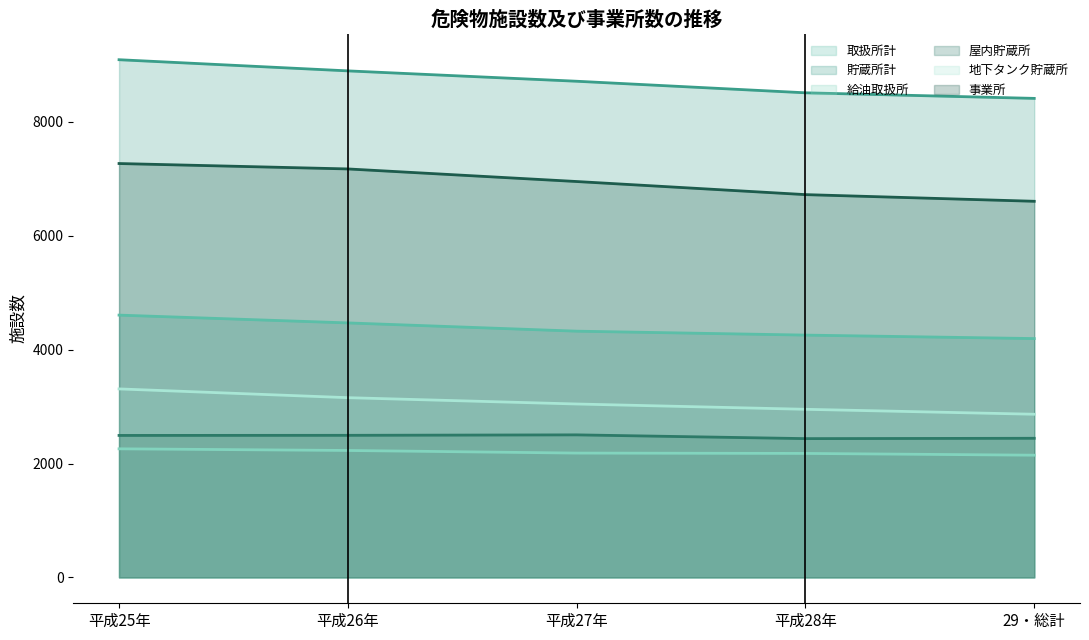

Which category has the highest value across all series?

平成25年